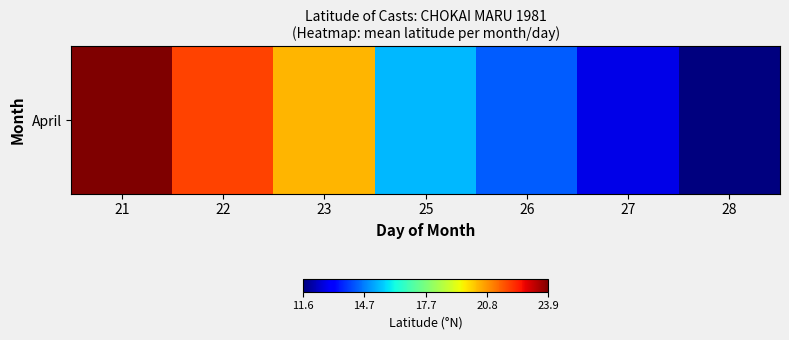

The chart shows a value of 11.6 at 28. True or false?

True